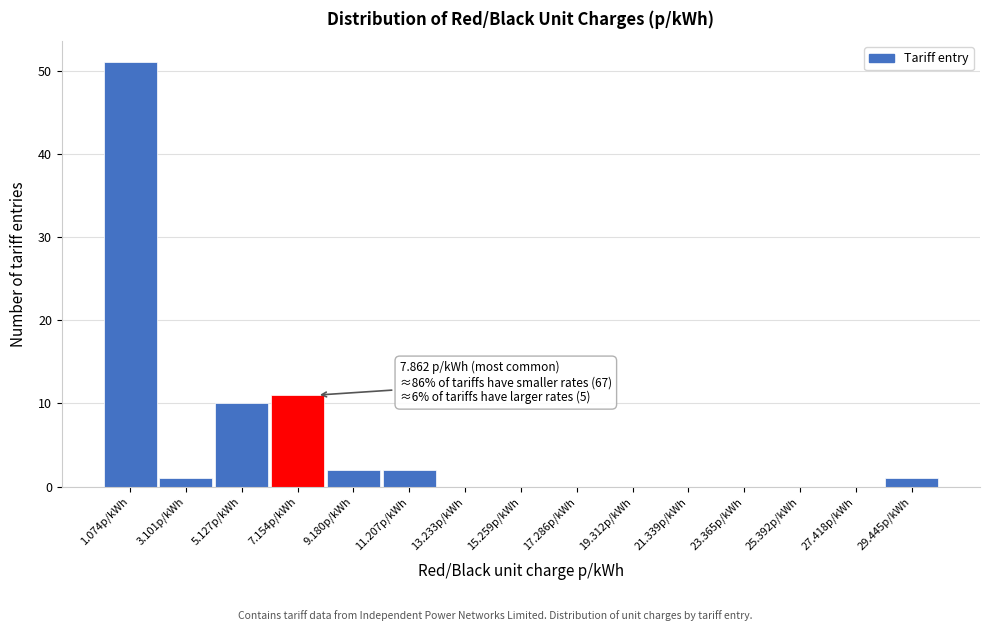

Which range on the x-axis has the tallest bar?

0.0 to 2.0